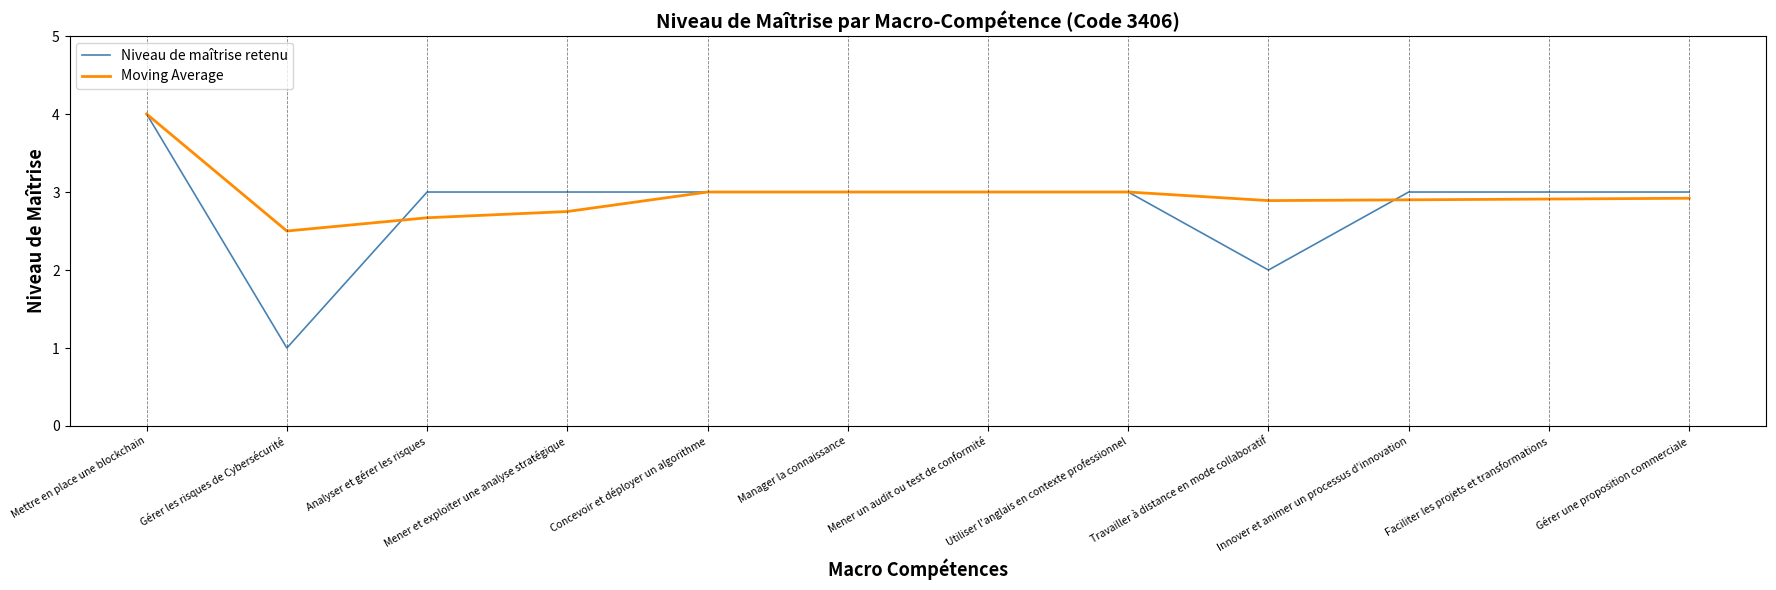

At which category does Niveau de maîtrise retenu reach its first local valley?

Gérer les risques de Cybersécurité